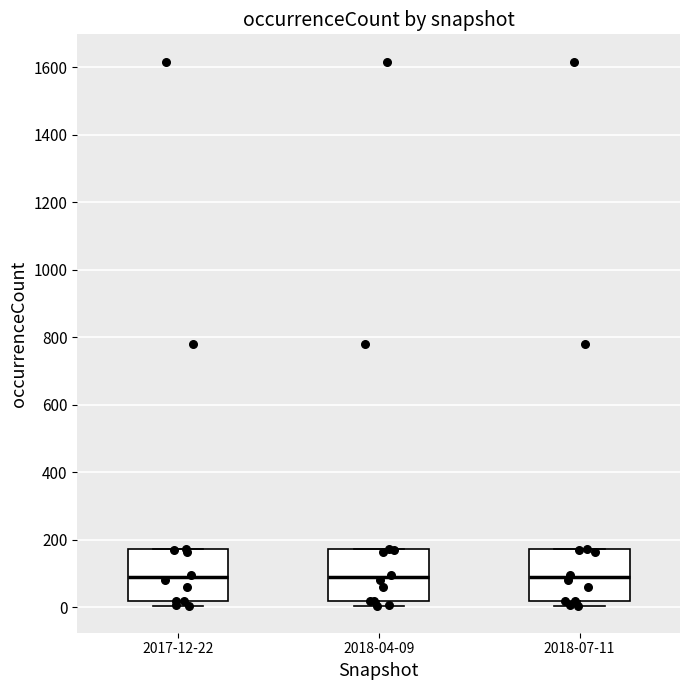

Reading left to right, read every box against the y-axis: the position of its median line, the range the box covers, and the ends of its whiskers. The values are not printed on the chart, so give them approximately, as read against the axis.

2017-12-22: median 80, box 20 to 180, whiskers 0 to 180
2018-04-09: median 80, box 20 to 180, whiskers 0 to 180
2018-07-11: median 80, box 20 to 180, whiskers 0 to 180